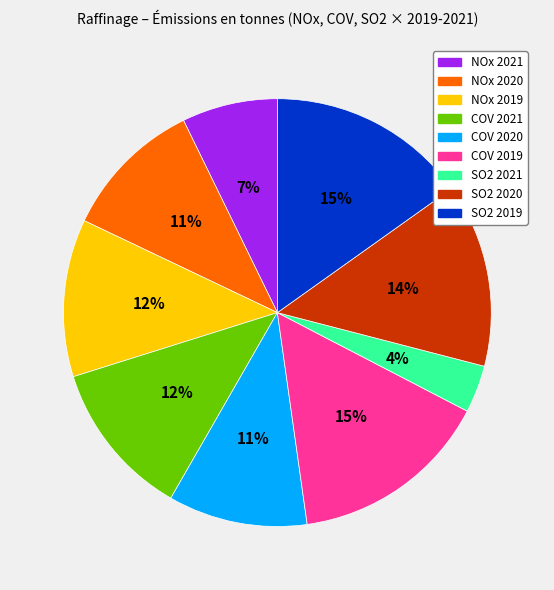

Does COV 2021 represent more than half of the total?

No